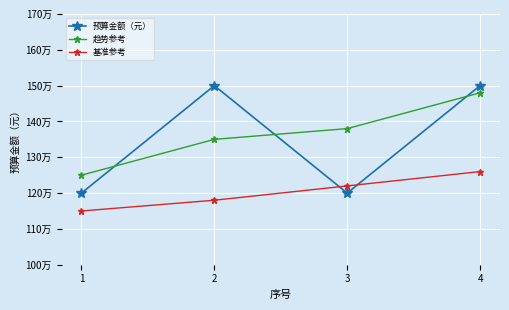

What is the average value of the 预算金额（元） series?

1350000